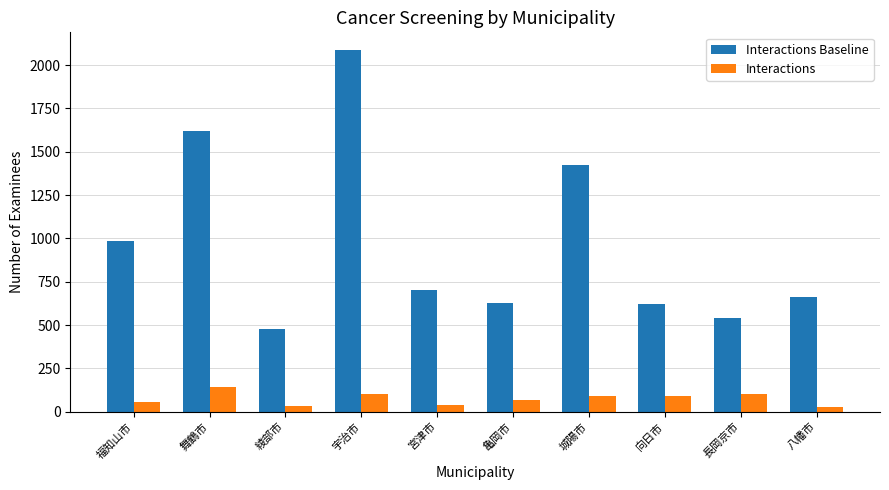

True or false: Interactions has a value of 67 at 亀岡市.

True